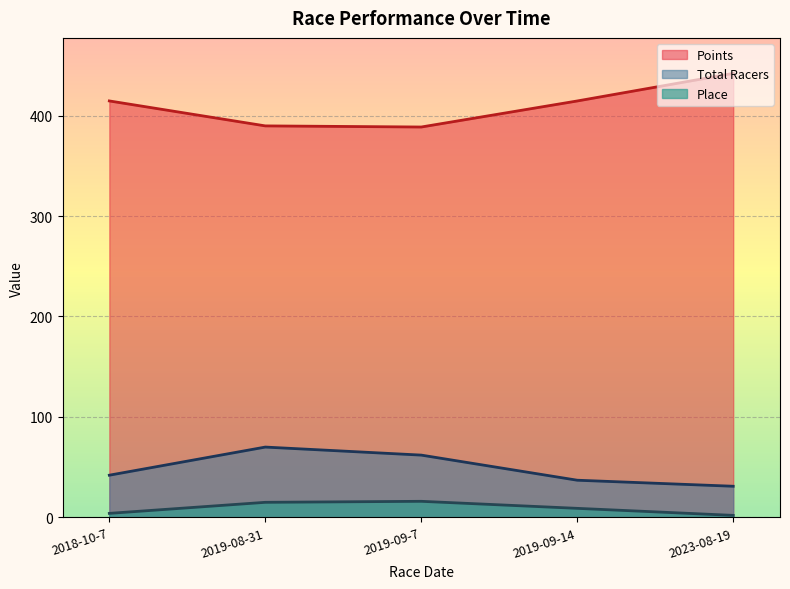

Between 2019-09-14 and 2023-08-19, which series saw the biggest shift?

Points